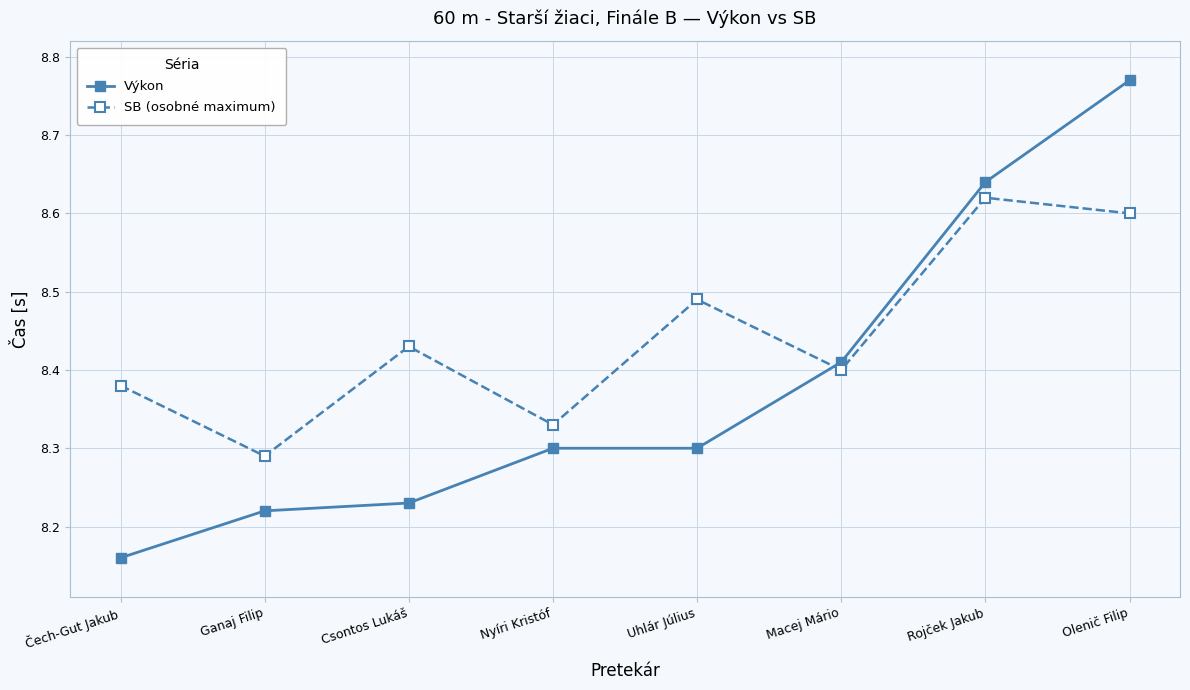

Which series has the largest range (max minus min)?

Výkon